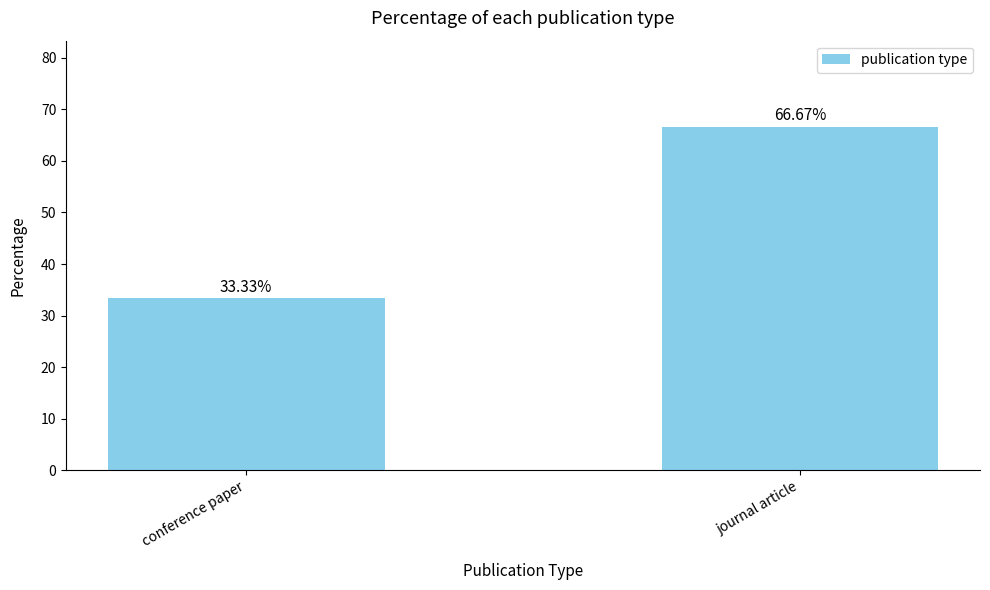

Count the number of data series in this chart.

1